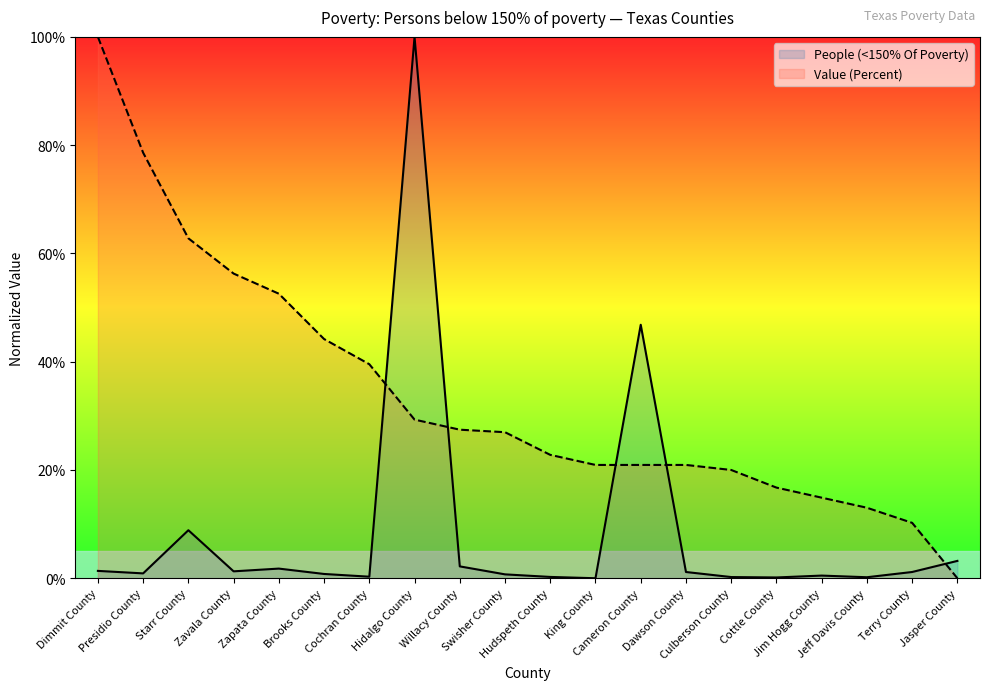

What is the difference between the People (<150% Of Poverty) values at Jim Hogg County and Cochran County?

0.2